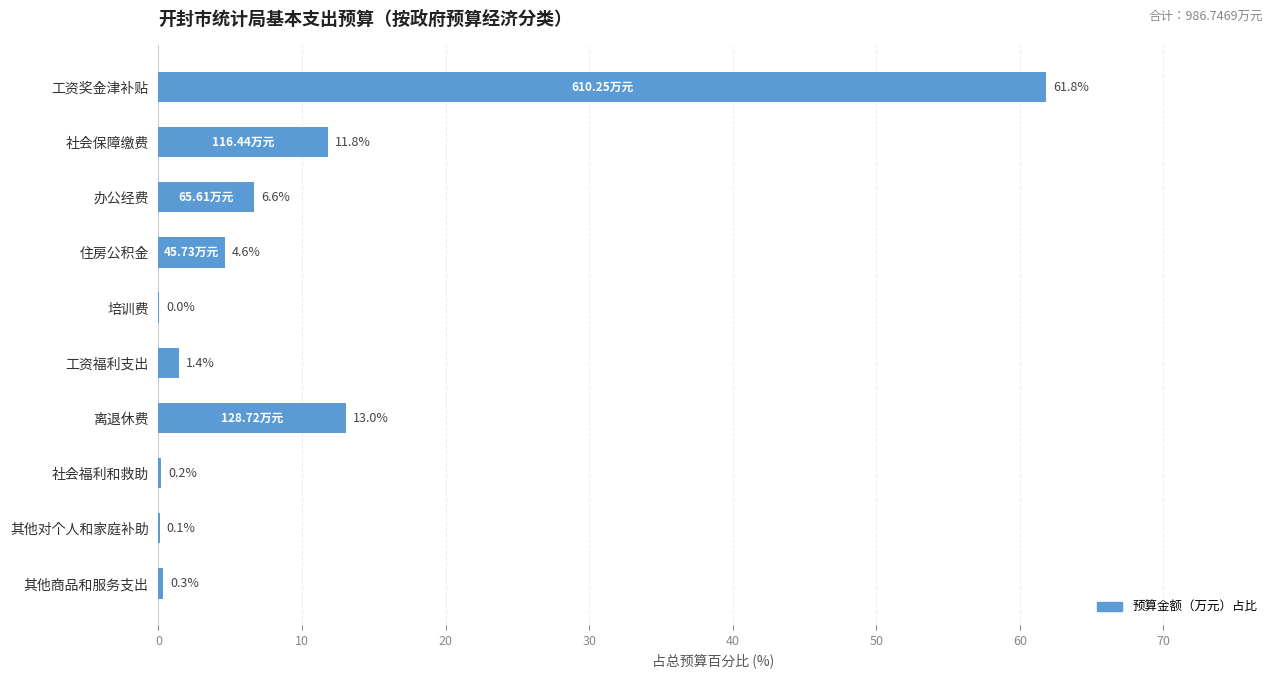

Between 其他商品和服务支出 and 办公经费, which is larger?

办公经费